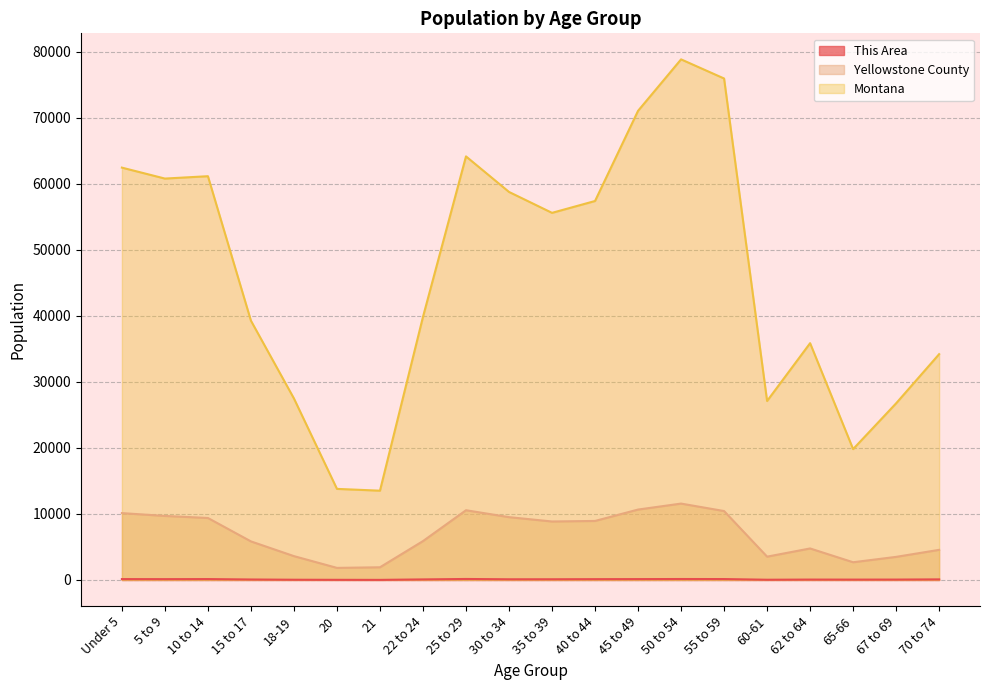

What is the maximum value shown in the chart?

78811